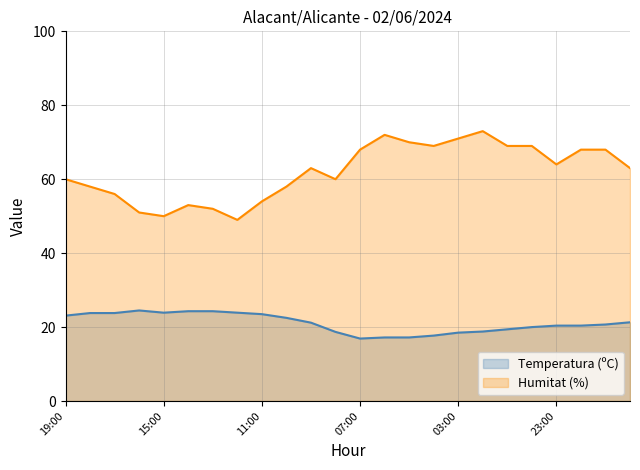

At which label is Temperatura (ºC) closest to 20?

00:00